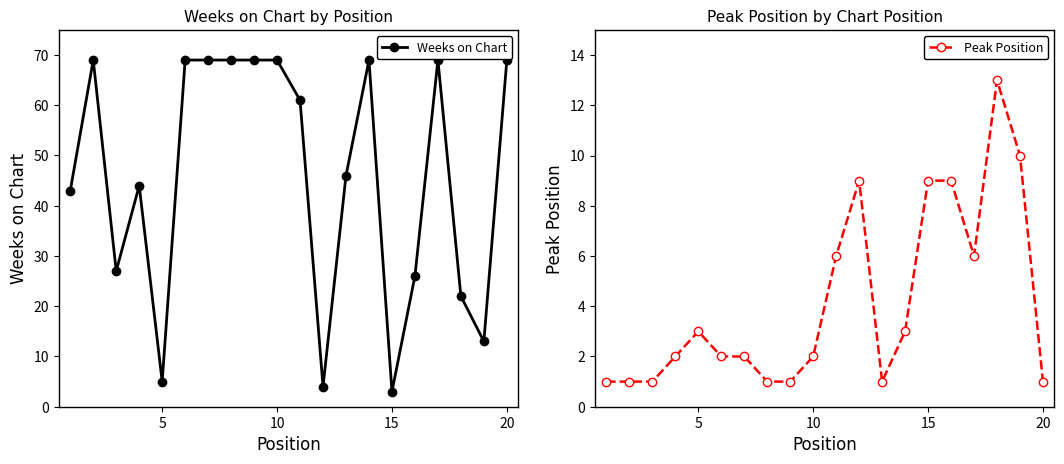

What is the maximum value for Weeks on Chart?

69